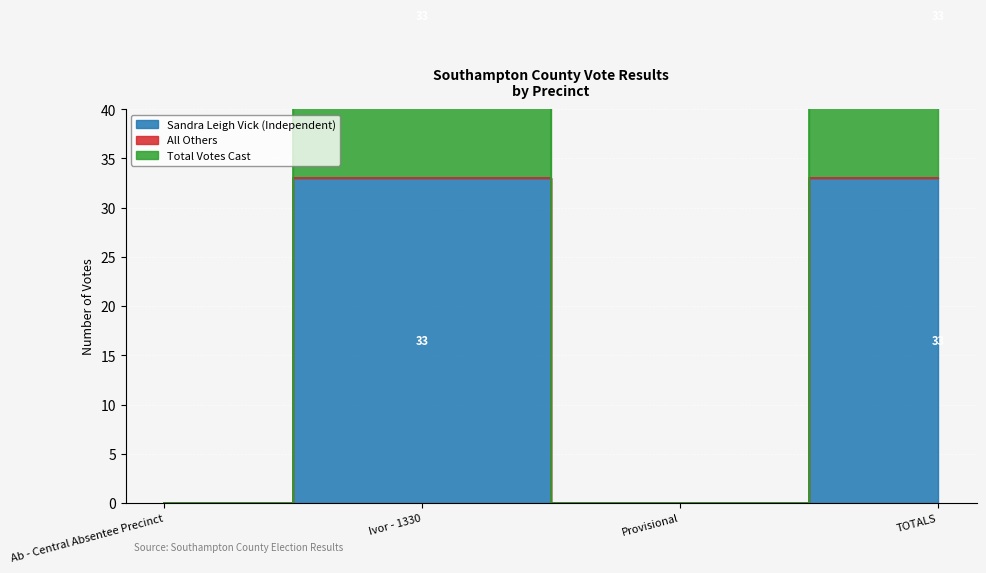

What is the sum of all Total Votes Cast values?

66